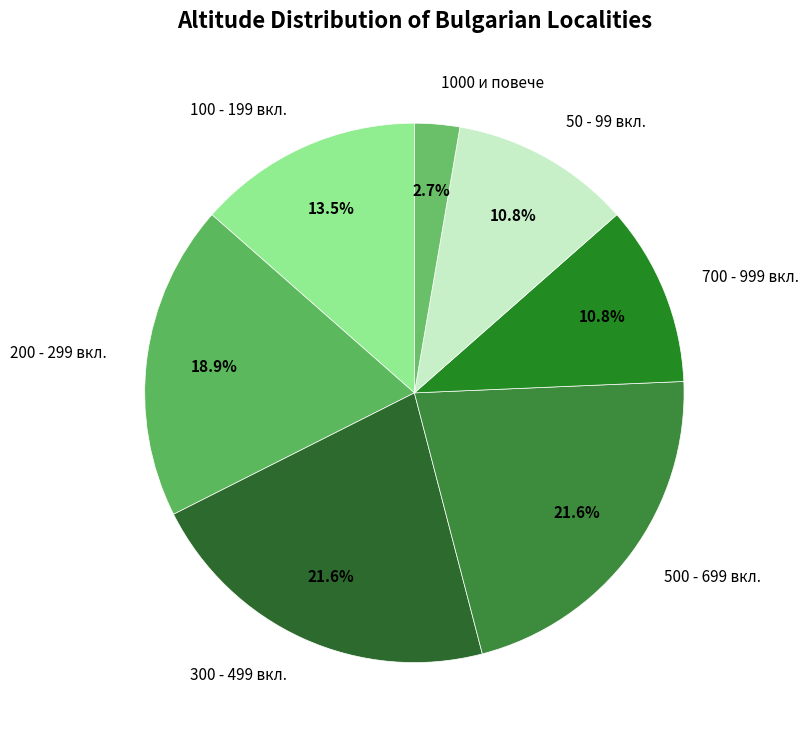

What is the ratio of the value at 50 - 99 вкл. to the value at 300 - 499 вкл.?

0.5